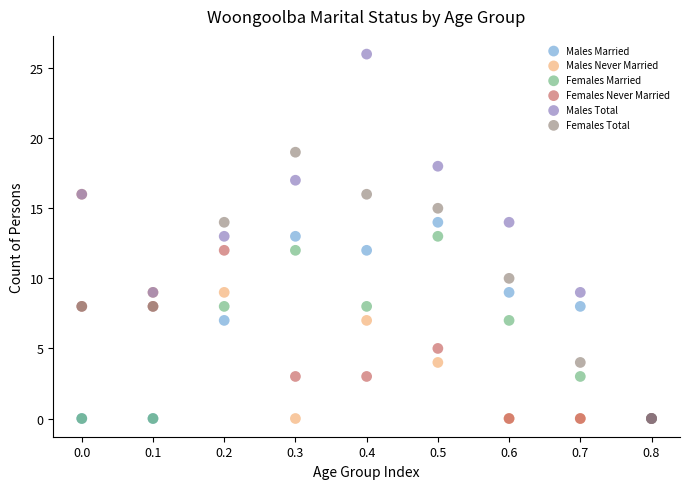

What are all the series names shown in the legend?

Males Married, Males Never Married, Females Married, Females Never Married, Males Total, Females Total